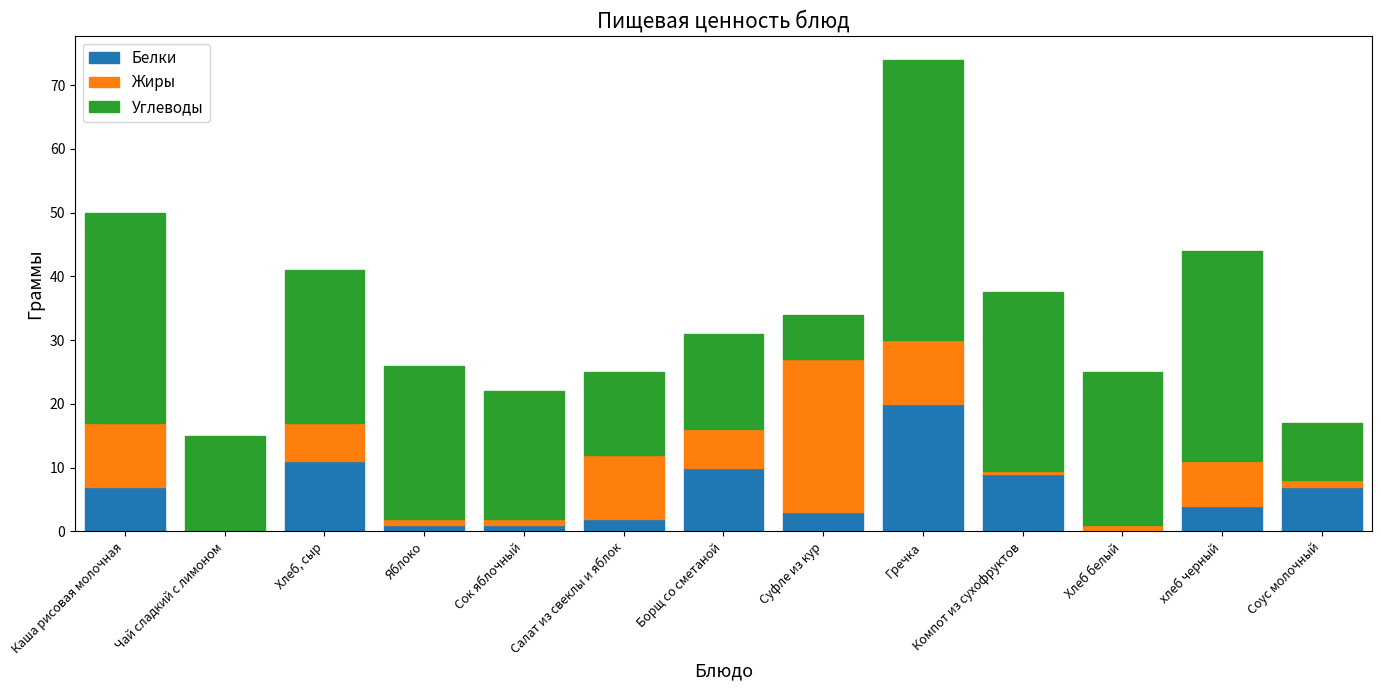

Which category has the highest value in the Белки series?

Гречка